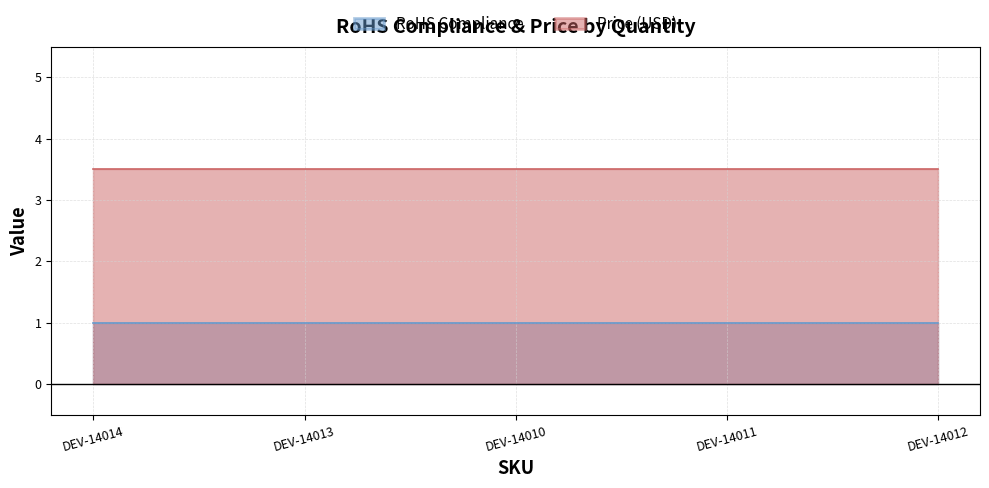

Is the value of RoHS Compliance at DEV-14010 greater than the value of Price (USD) at DEV-14013?

No